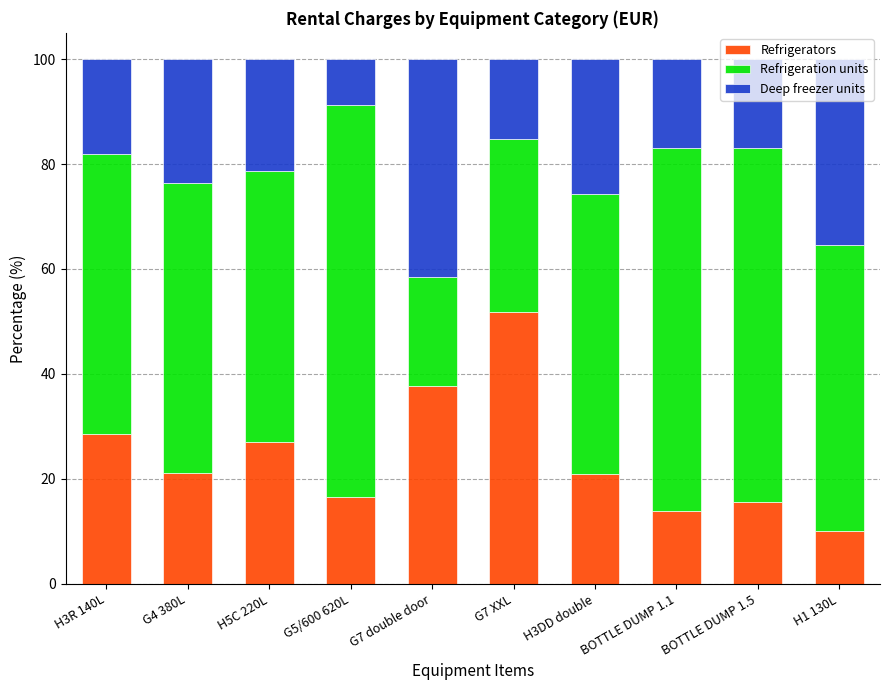

What value does the Refrigerators series have at H5C 220L?

27.1